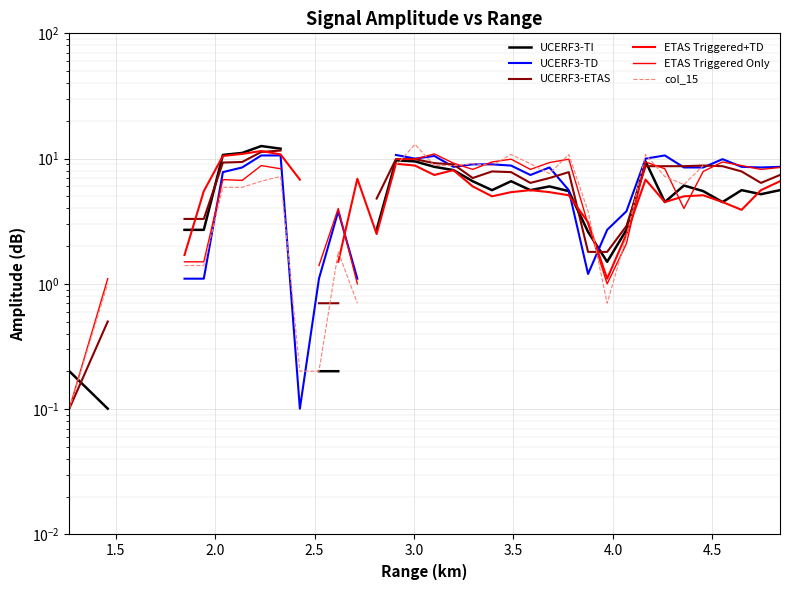

How many intersections are there between col_15 and ETAS Triggered+TD?

4